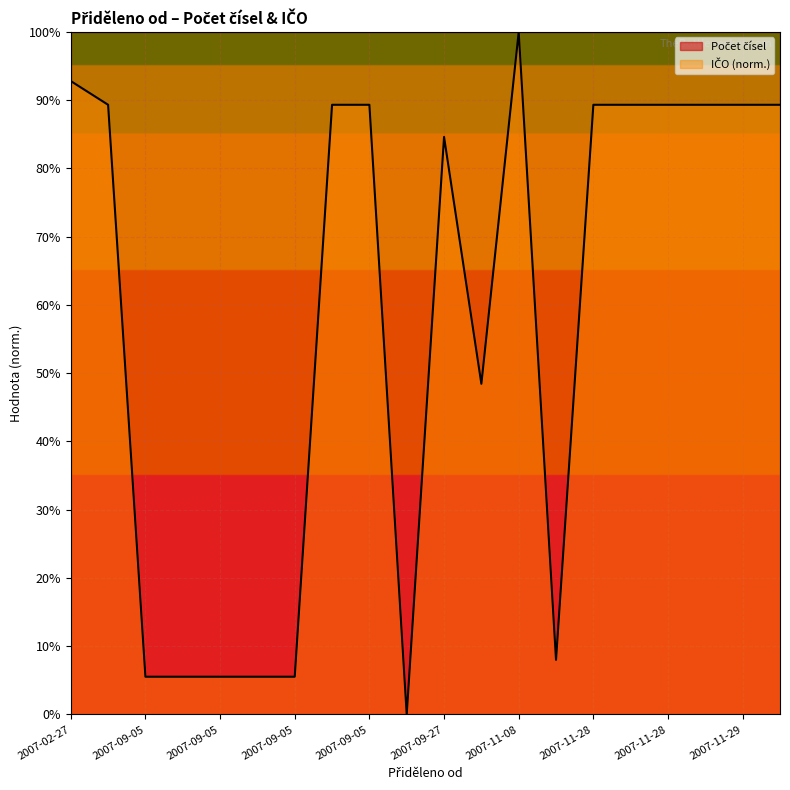

Which category has the highest value across all series?

2007-11-08